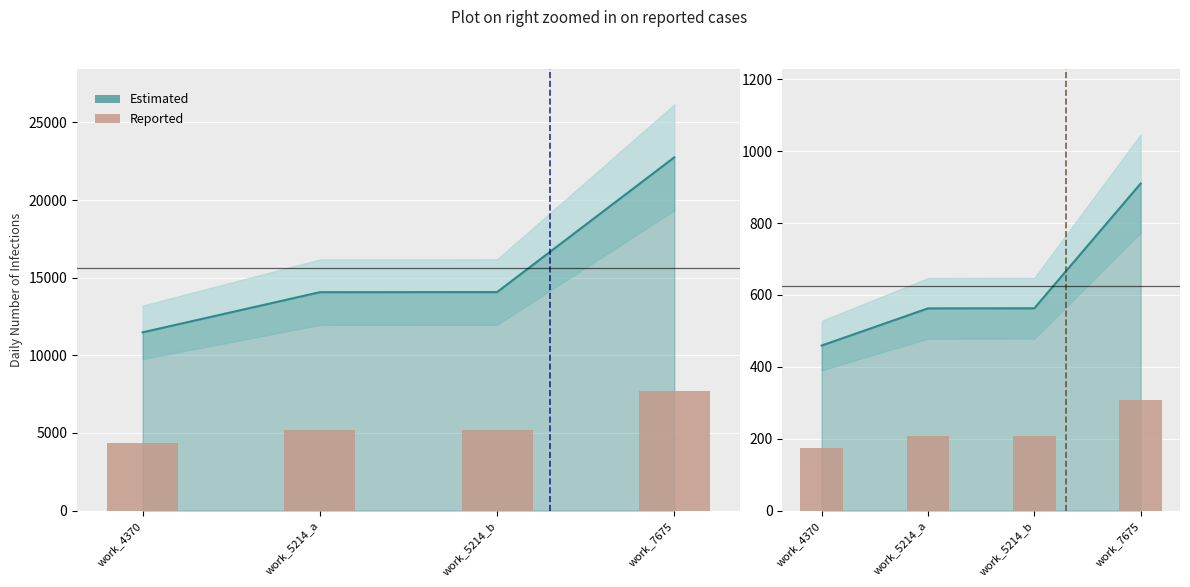

Which label corresponds to the largest value in the chart?

work_7675